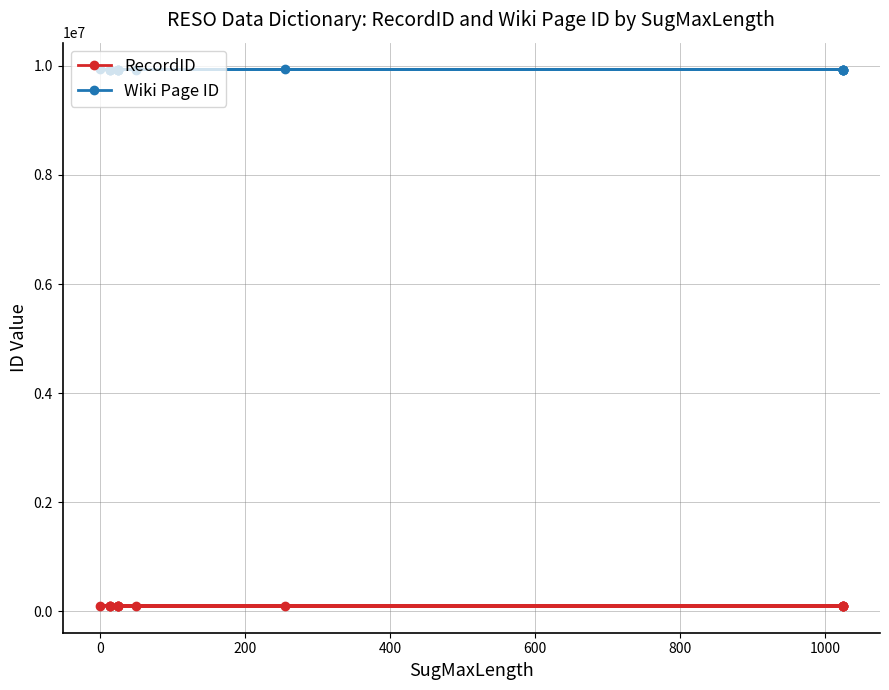

What is the average value of the RecordID series?

100473